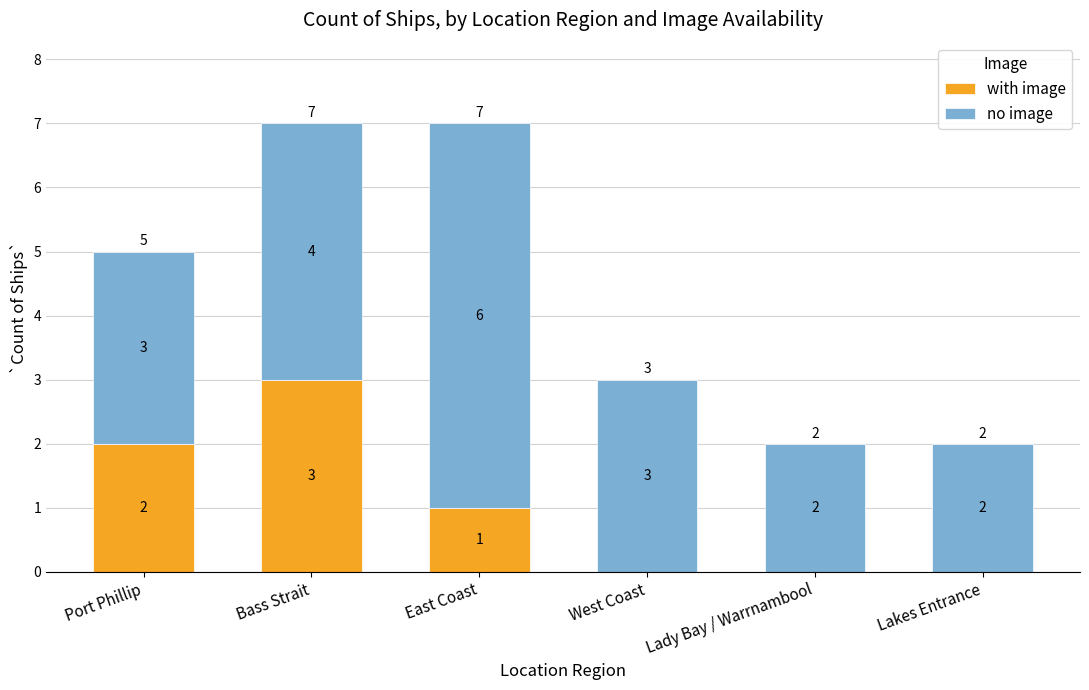

The with image series shows 2 at Lakes Entrance. True or false?

False